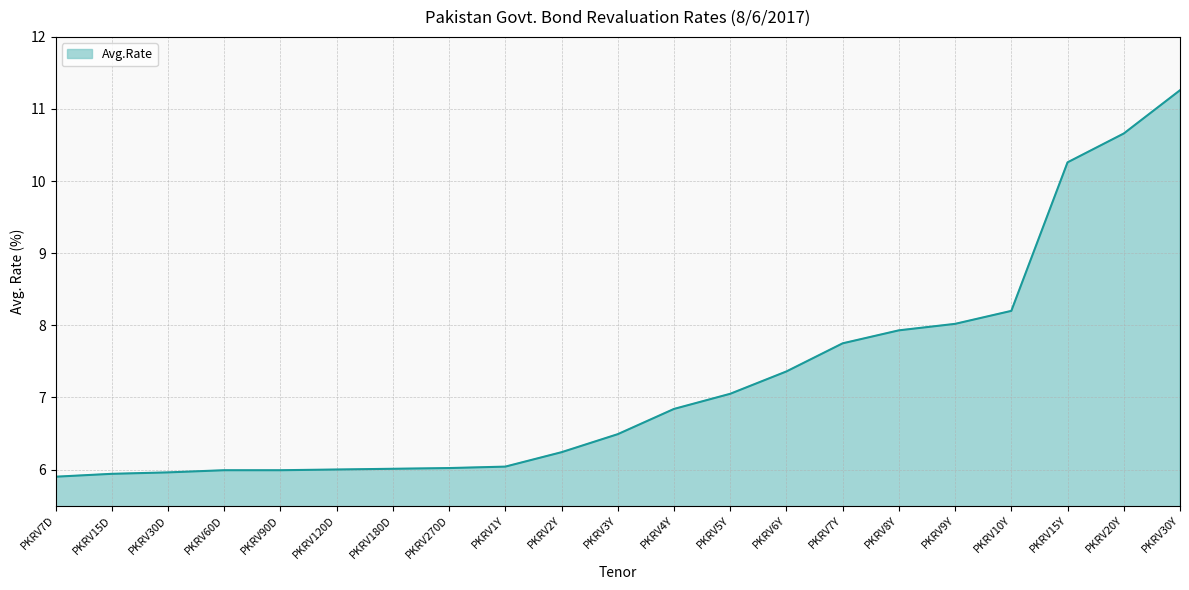

The chart shows a value of 4.7 at PKRV5Y. True or false?

False